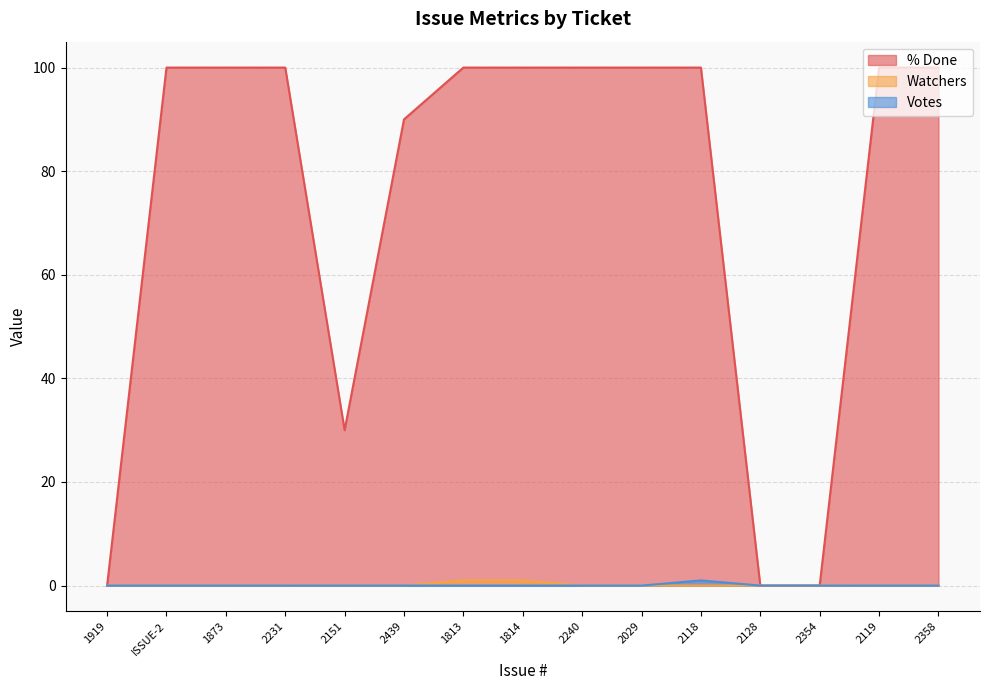

At which category is the sum across all series the highest?

1813